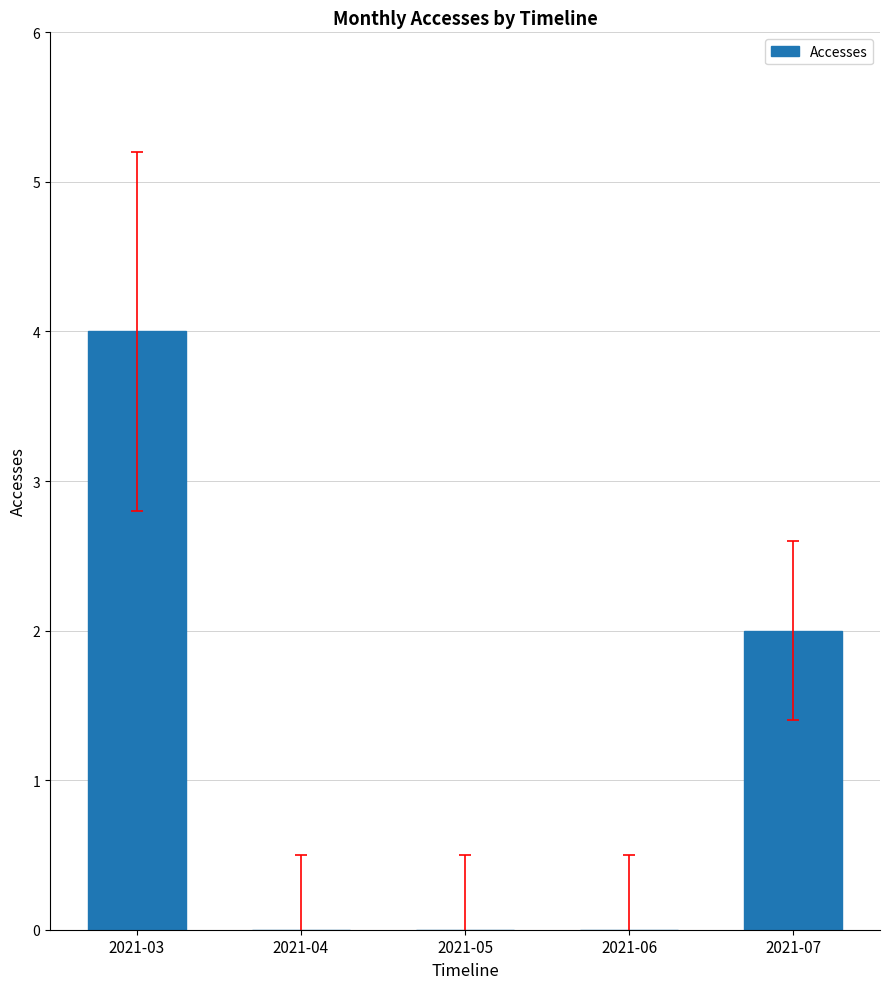

What is the ratio of the value at 2021-03 to the value at 2021-07?

2.0